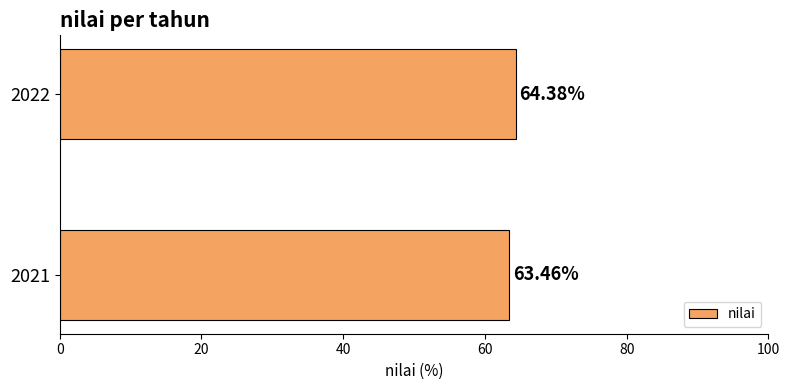

What is the difference between the maximum and minimum values?

0.9